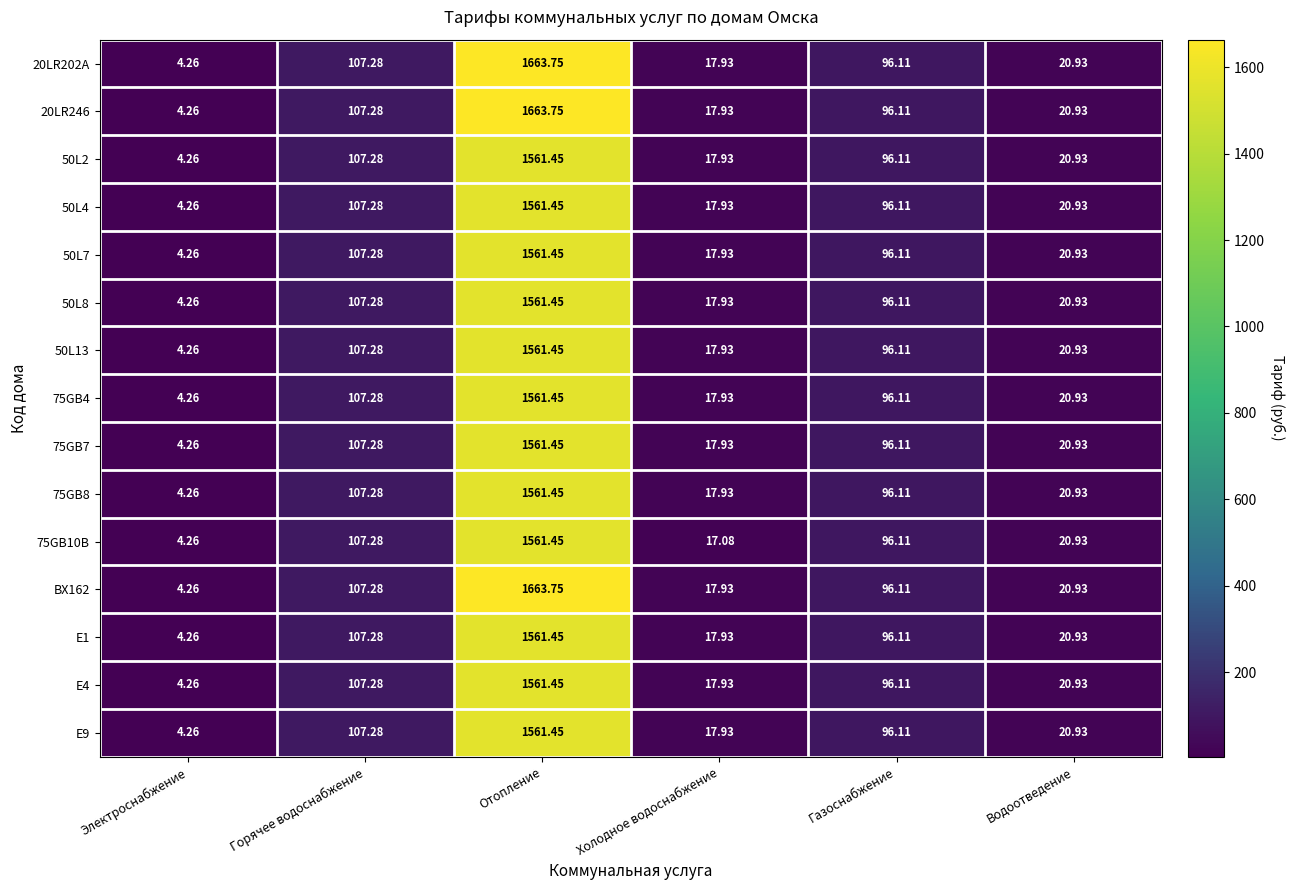

At which label does E1 first exceed 96?

Горячее водоснабжение